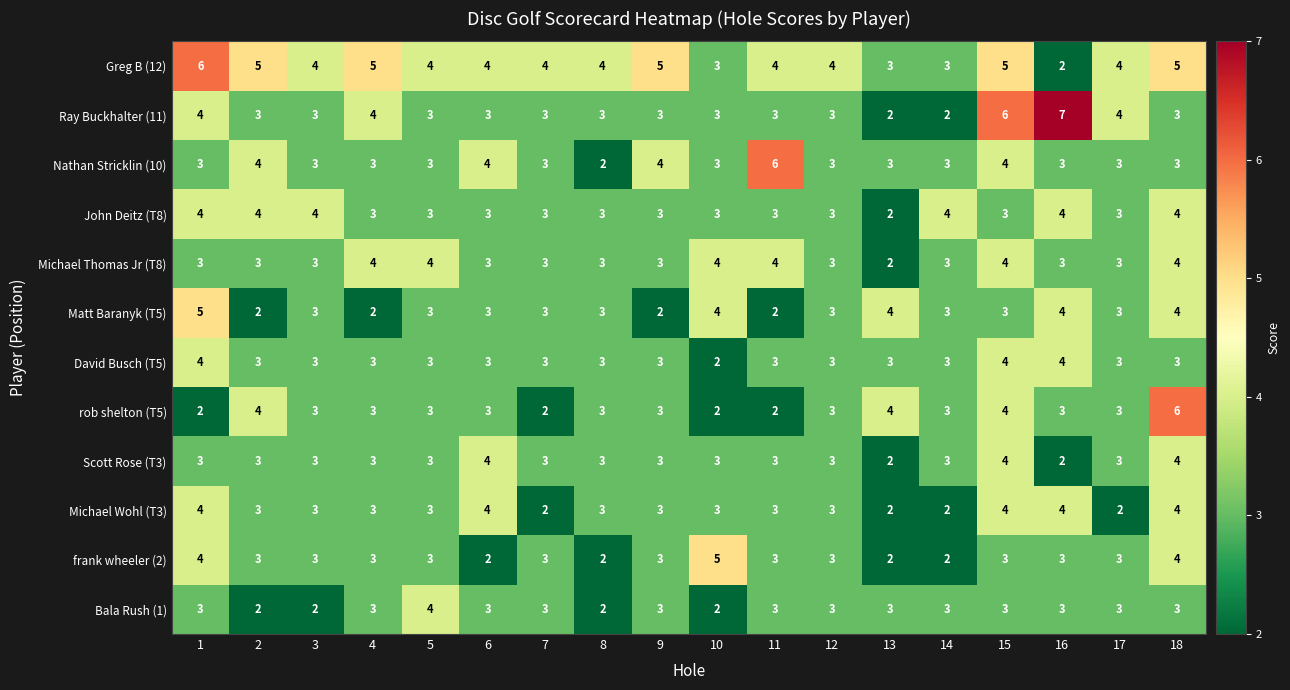

Is it true that Matt Baranyk (T5) equals 1 at 12?

False